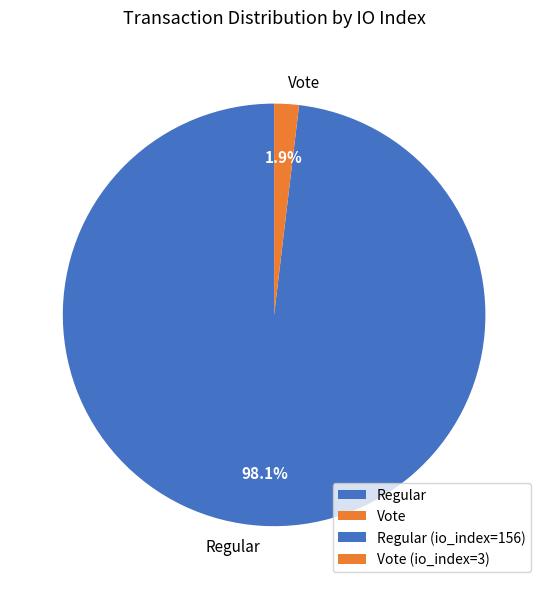

Count the number of slices in the pie.

2